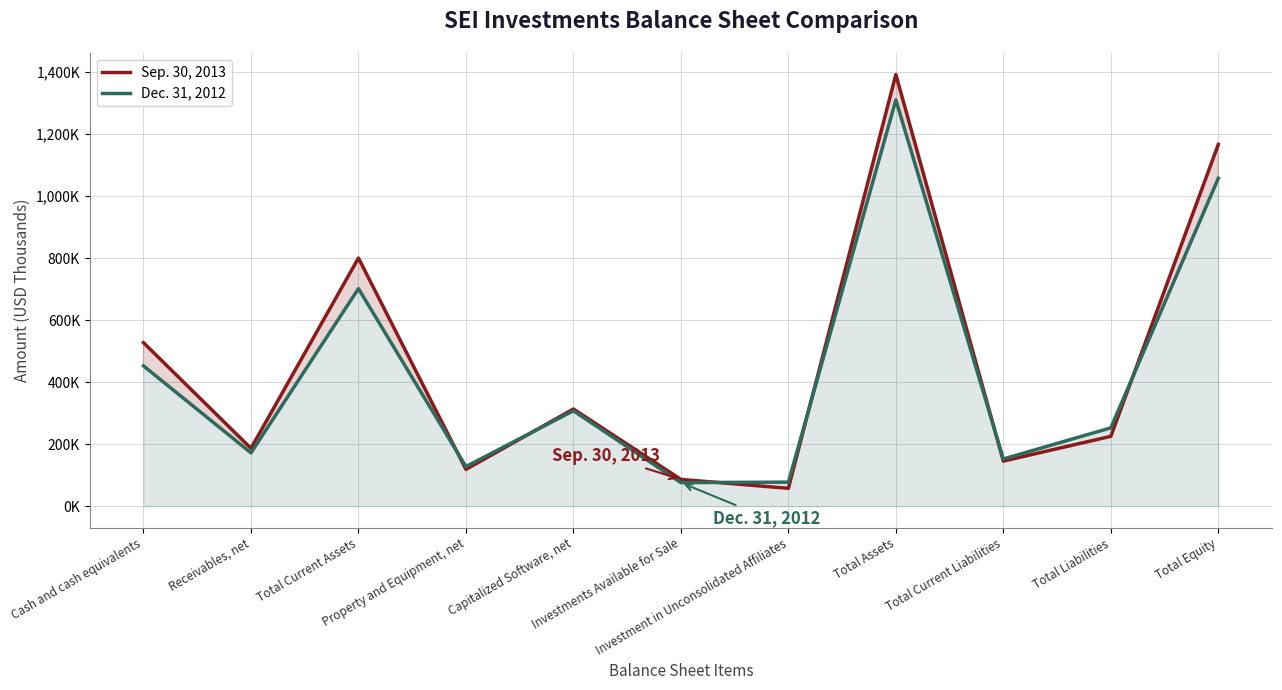

What is the spread (max minus min) of values at Capitalized Software, net?

5716